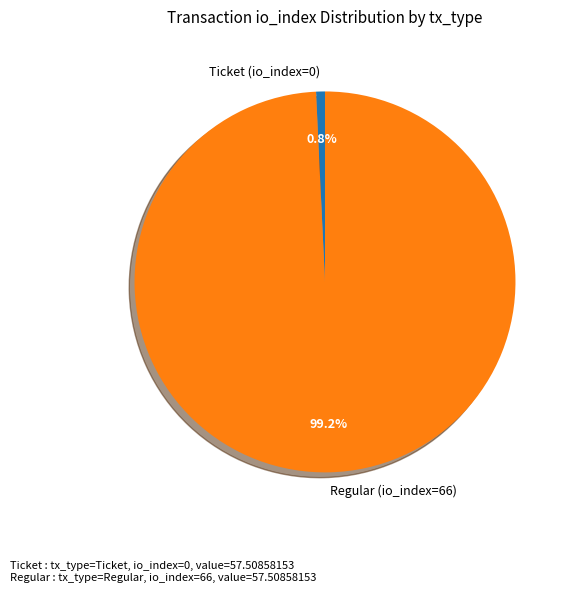

To the nearest percent, what is the difference between the largest and smallest slice percentages?

98%